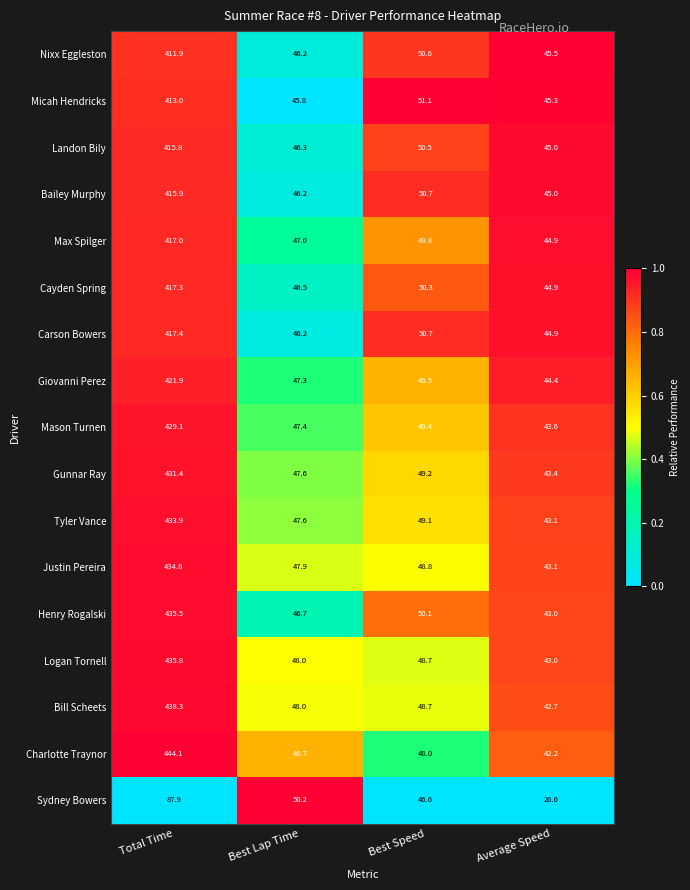

What is the difference between the Giovanni Perez values at Best Speed and Average Speed?

5.1